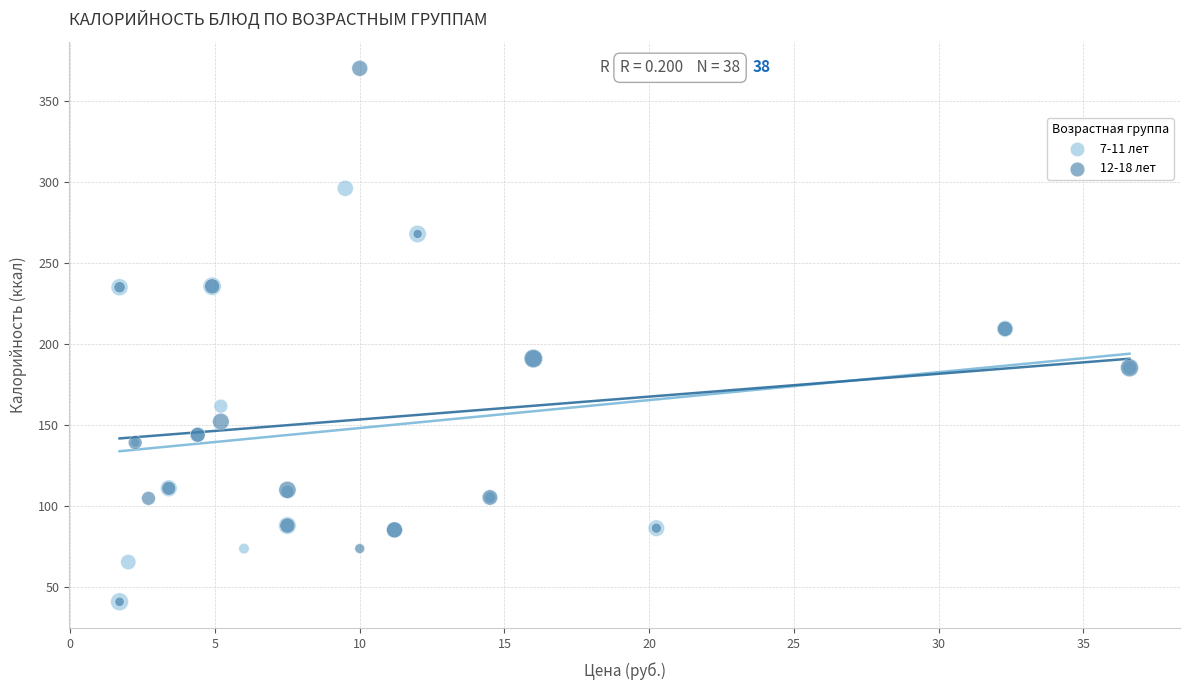

What are all the series names shown in the legend?

7-11 лет, 12-18 лет